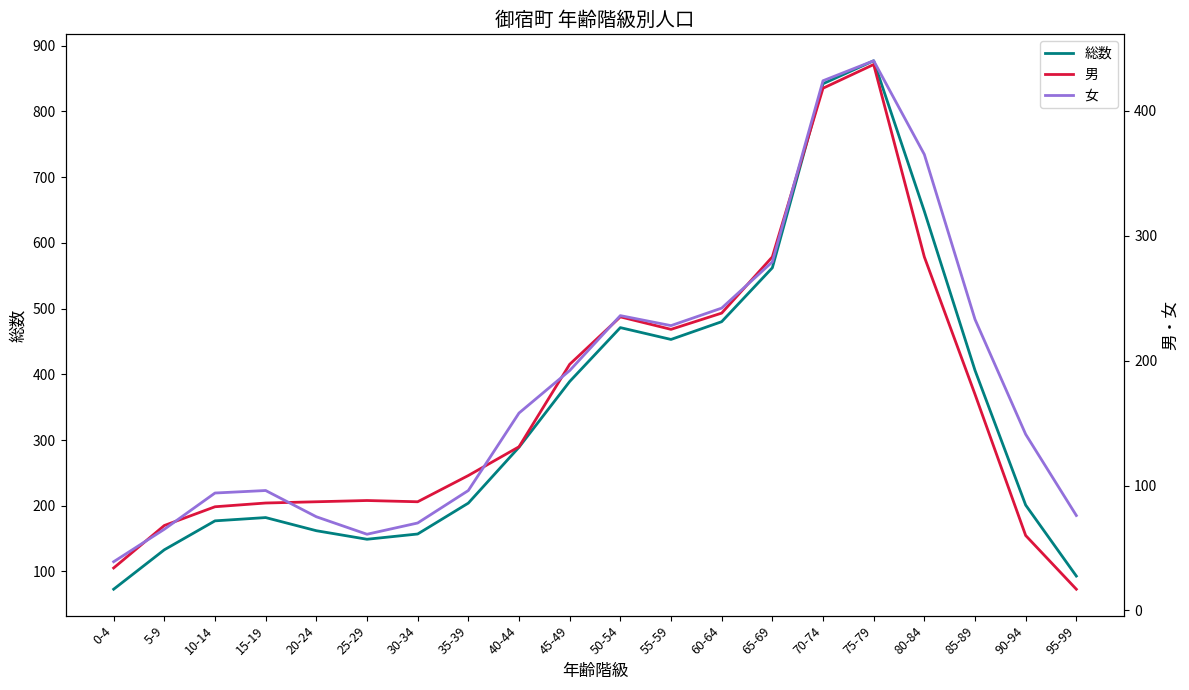

True or false: 総数 has more than 1 points higher than both neighbors.

True